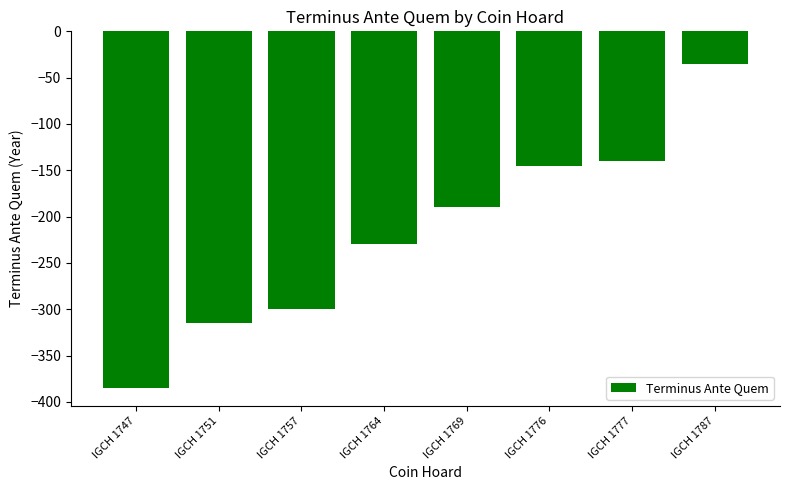

At which label is the value closest to -210?

IGCH 1764